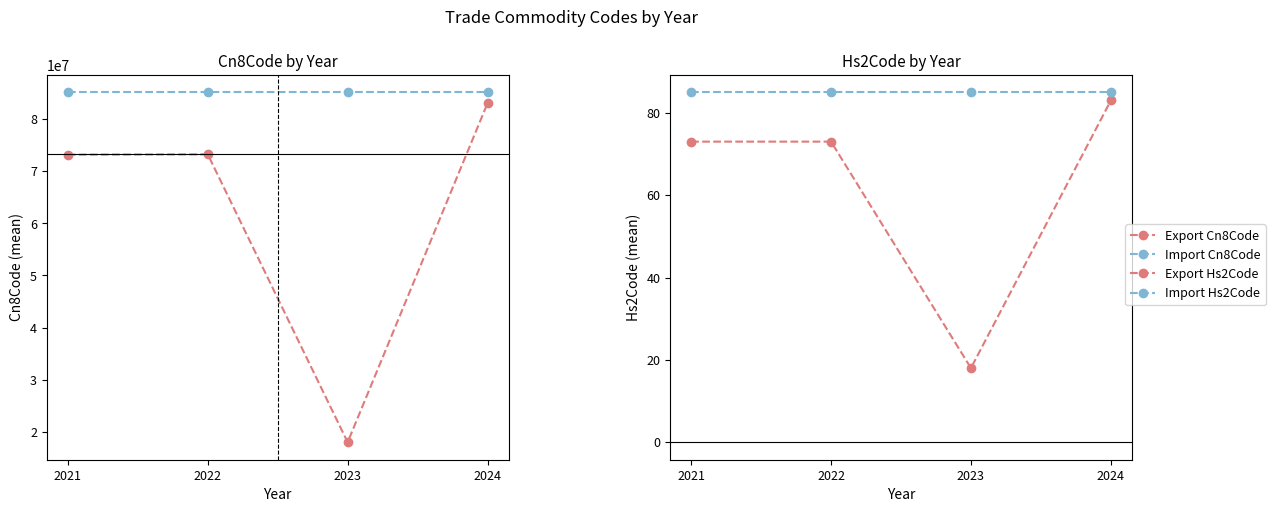

What is the maximum value shown in the chart?

85122000